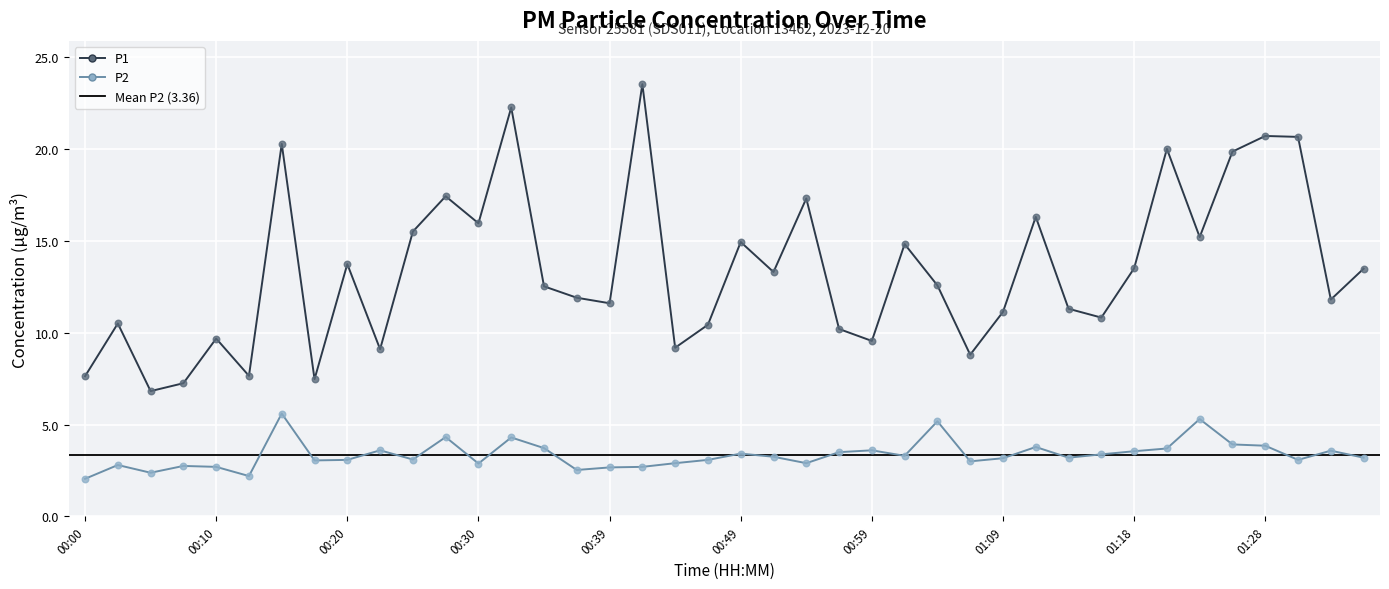

At how many categories does at least one series exceed 8?

35